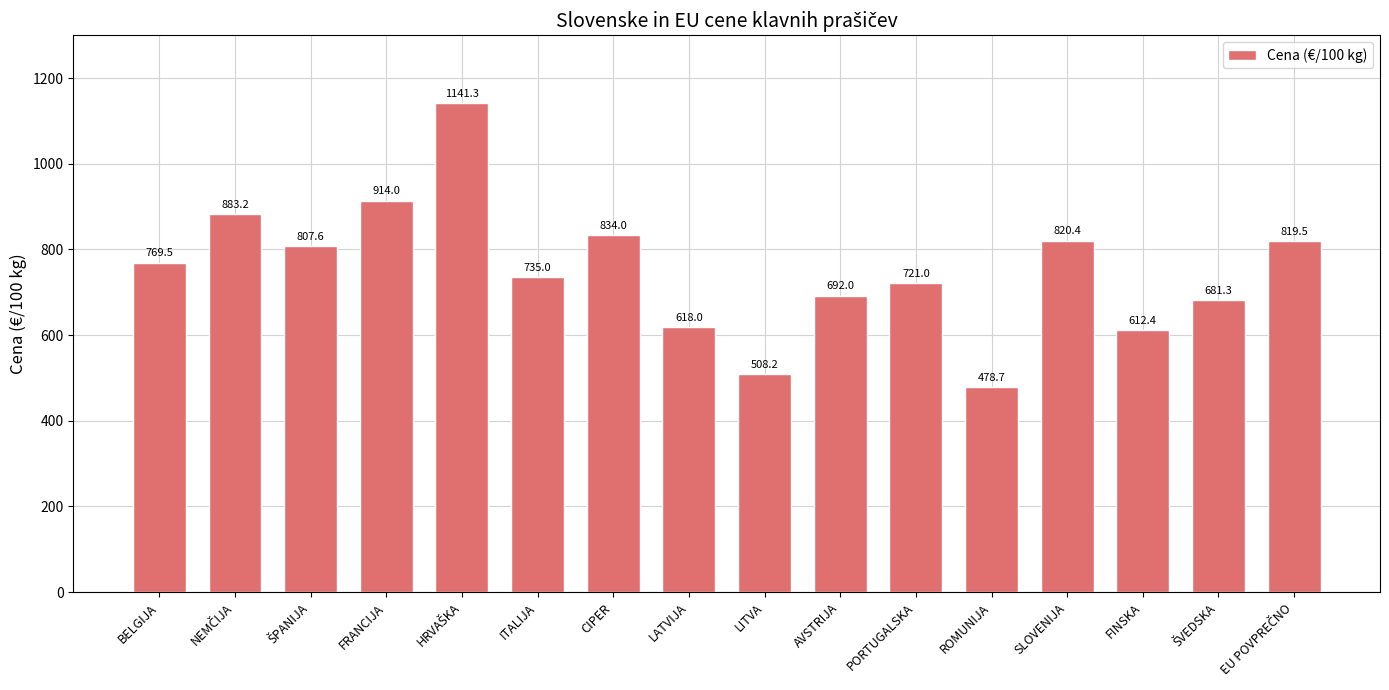

What is the minimum value shown in the chart?

478.7